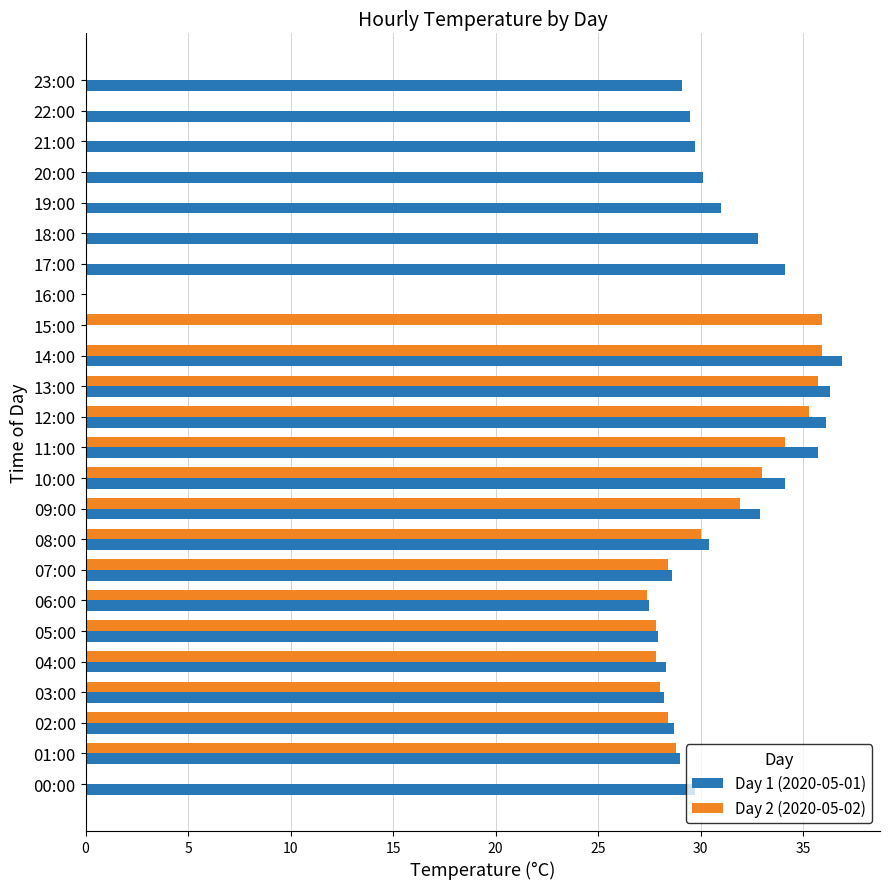

What is the sum of all Day 1 (2020-05-01) values?

686.6